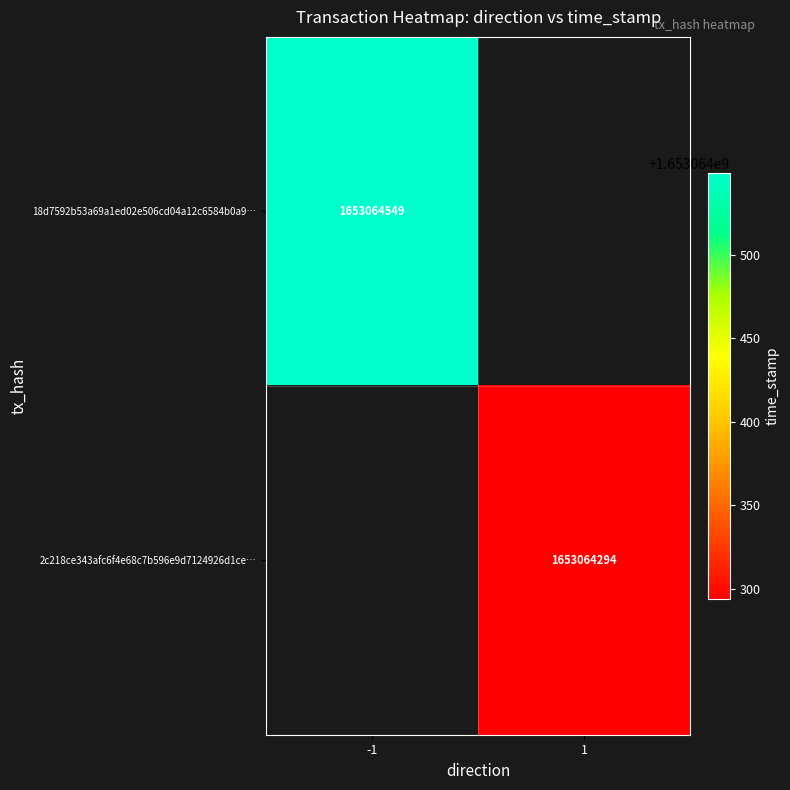

What is the highest value of the 2c218ce343afc6f4e68c7b596e9d7124926d1ce series?

1653064294